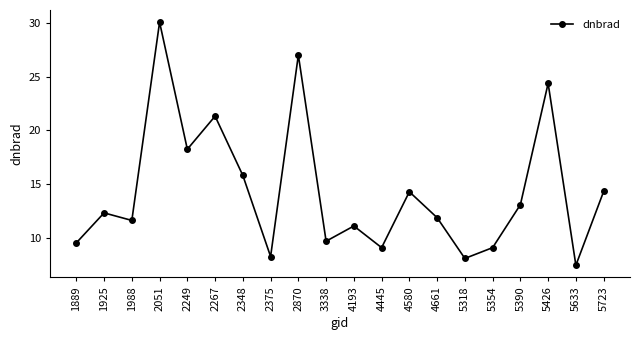

Read the value at 4580.

14.3